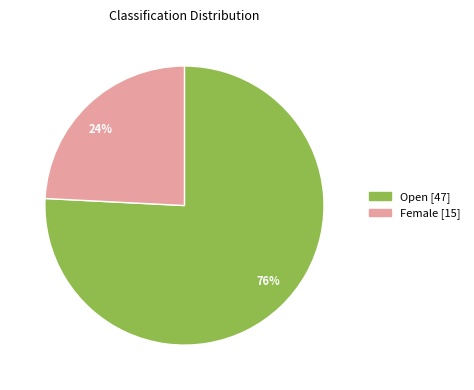

How many segments does this pie chart have?

2